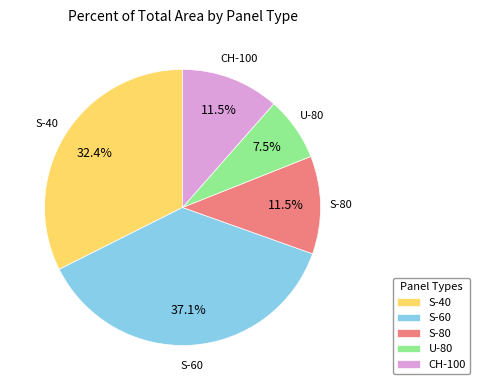

Does CH-100 account for over 50% of the chart?

No